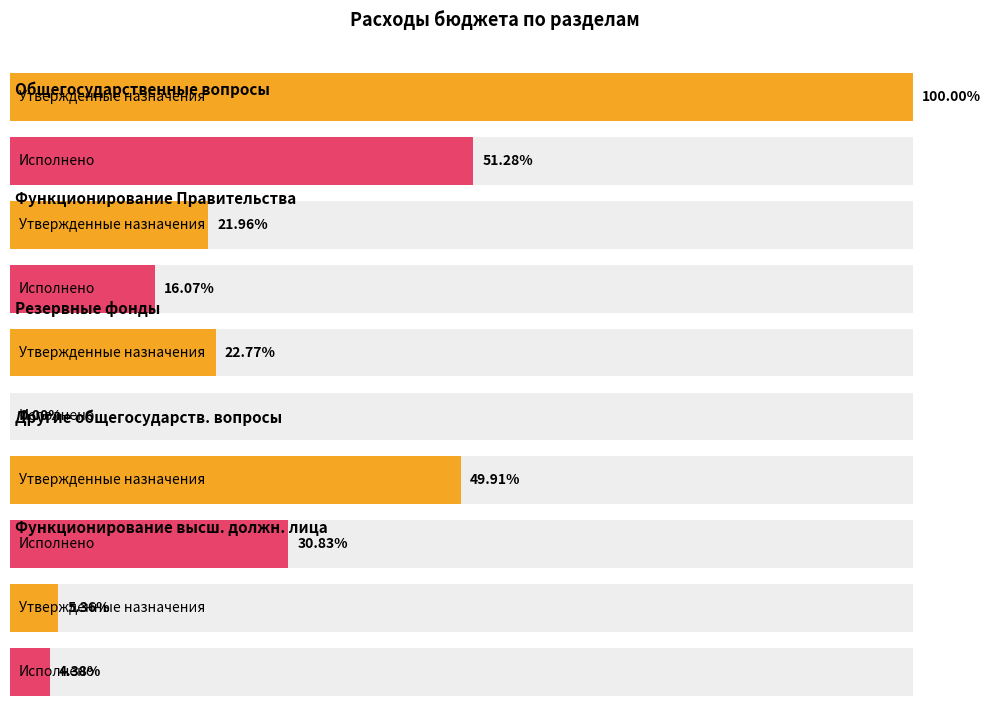

List the series in order of their peak value, highest first.

Утвержденные бюджетные назначения, Исполнено